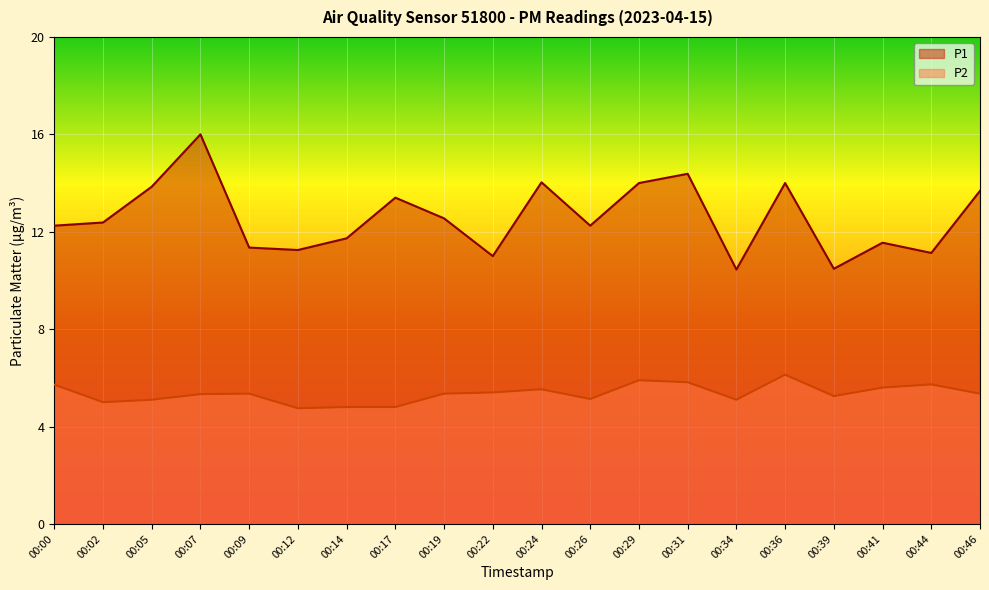

What is the average value of the P1 series?

12.6